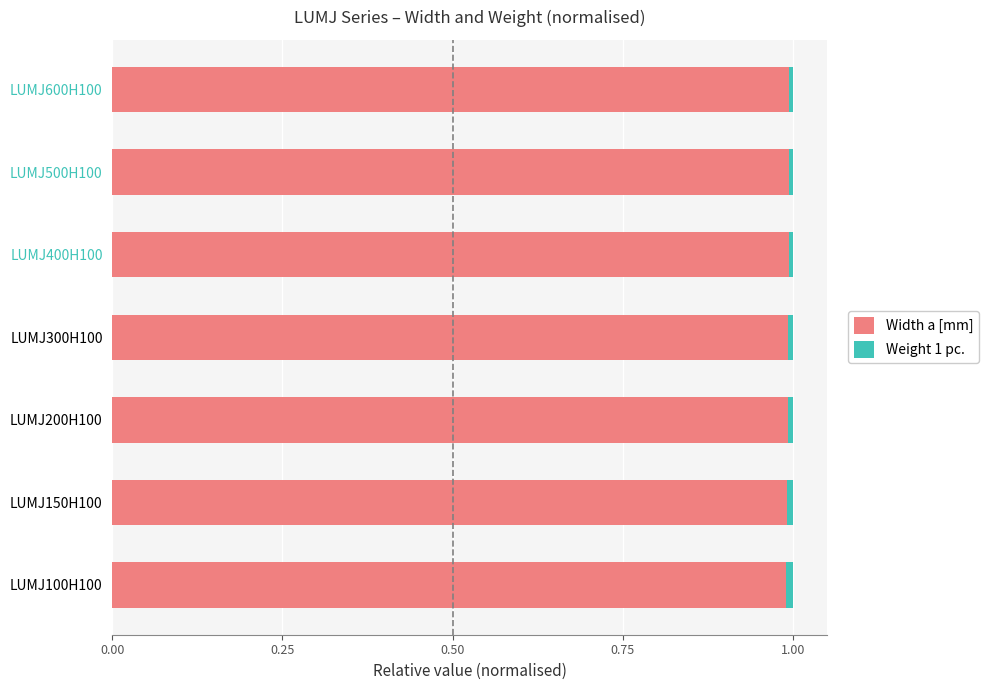

The Width a [mm] series shows 0.3 at LUMJ500H100. True or false?

False